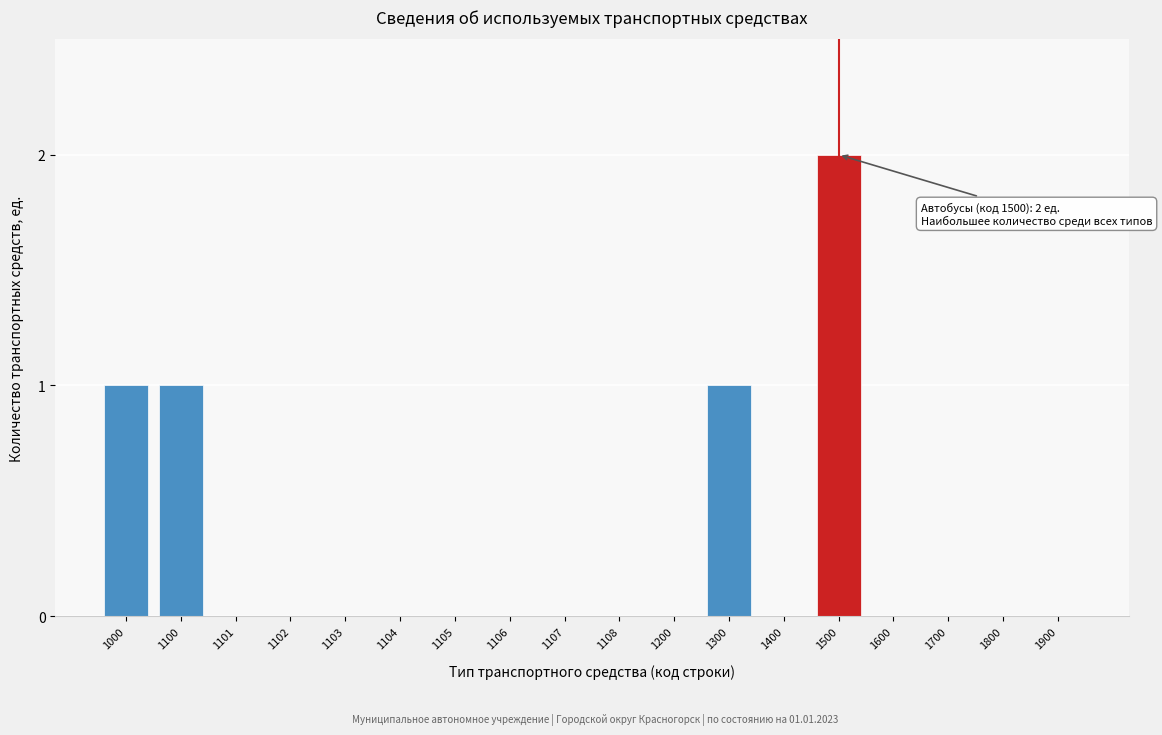

Reading left to right, extract all data points from this chart.

1000=1	1100=1	1101=0	1102=0	1103=0	1104=0	1105=0	1106=0	1107=0	1108=0	1200=0	1300=1	1400=0	1500=2	1600=0	1700=0	1800=0	1900=0